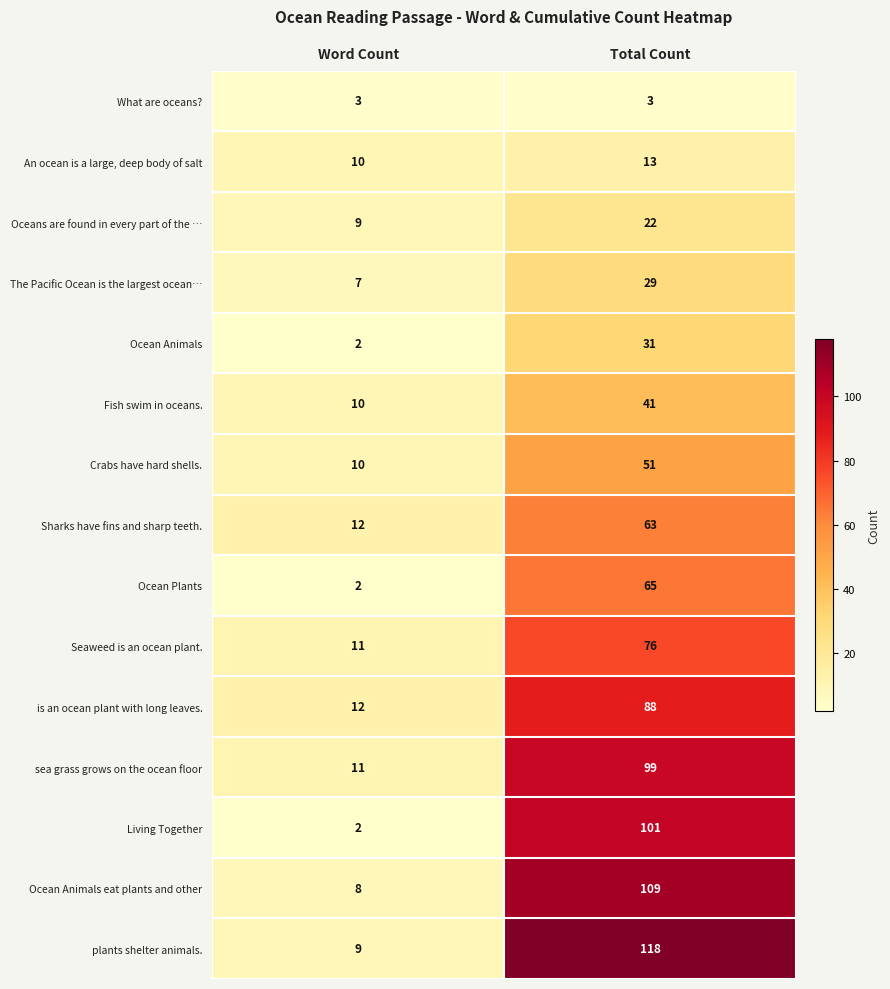

What is the difference between the maximum and minimum values in the Oceans are found in every part of the … series?

13